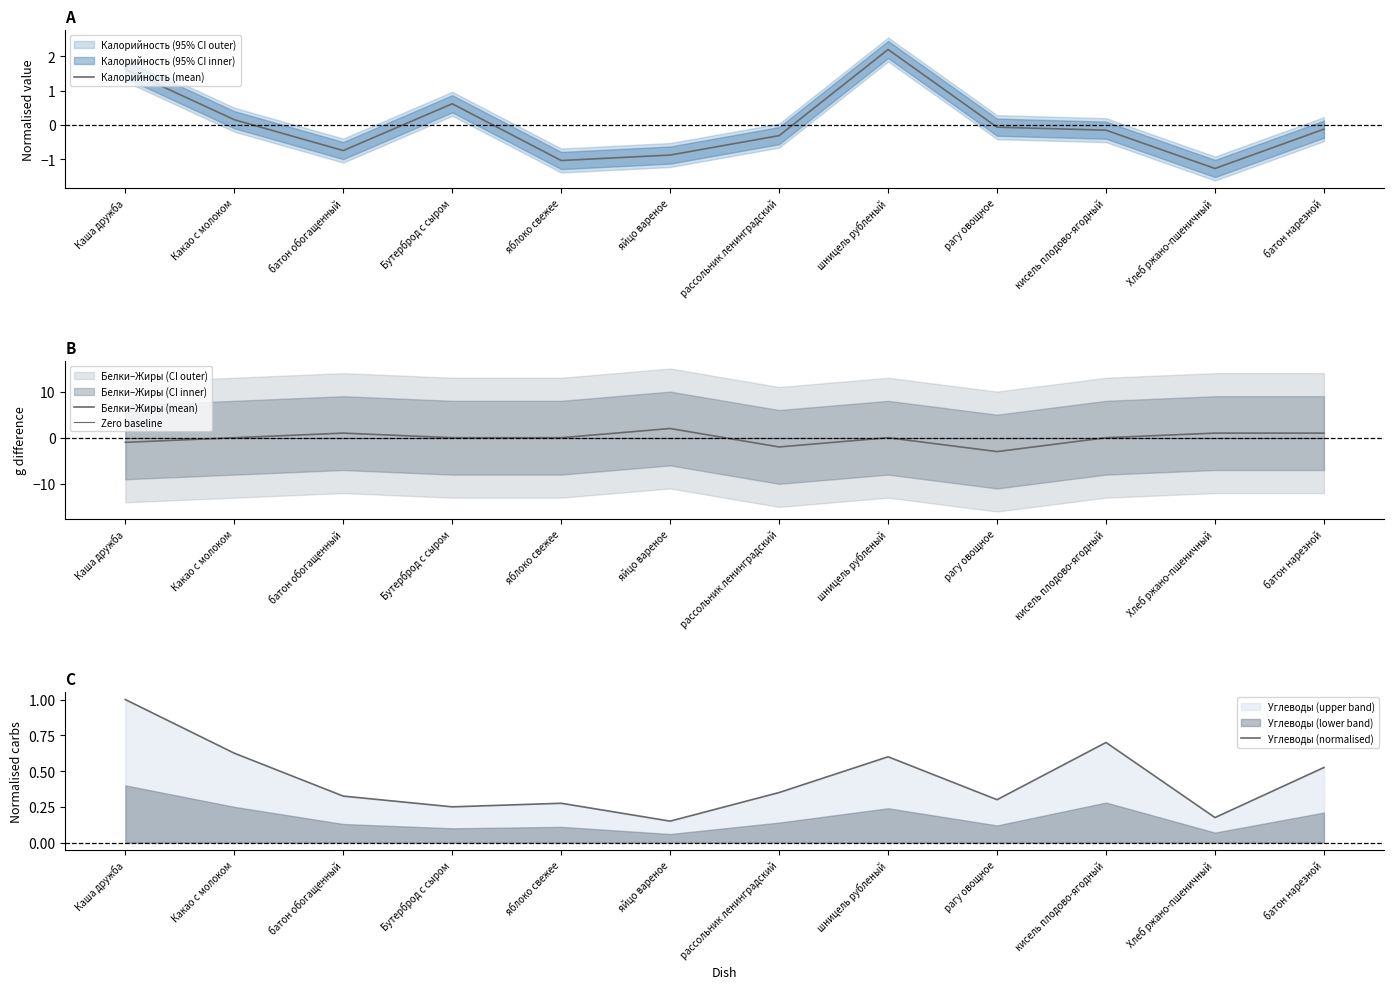

At how many categories does at least one series exceed -2?

12